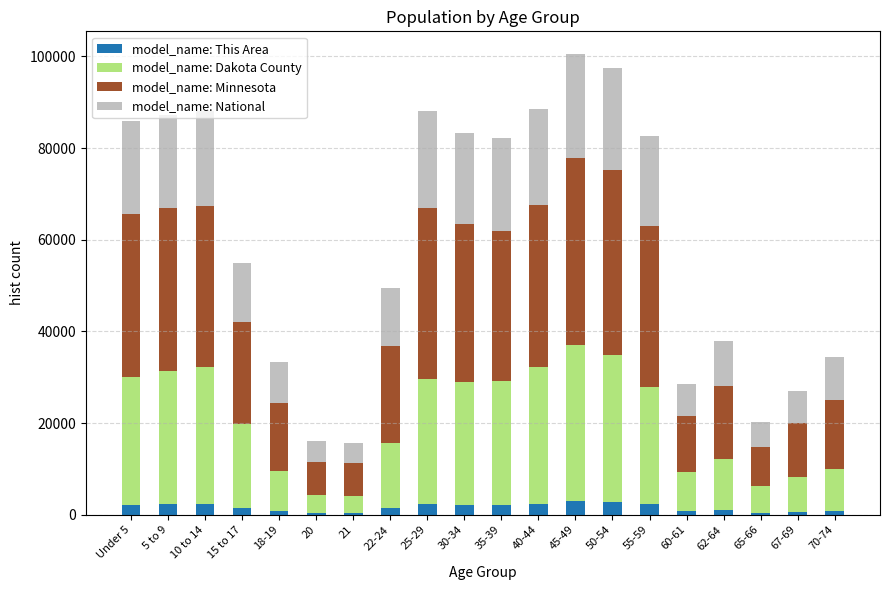

What is the difference between the maximum and second lowest values in the model_name: This Area series?

2536.0